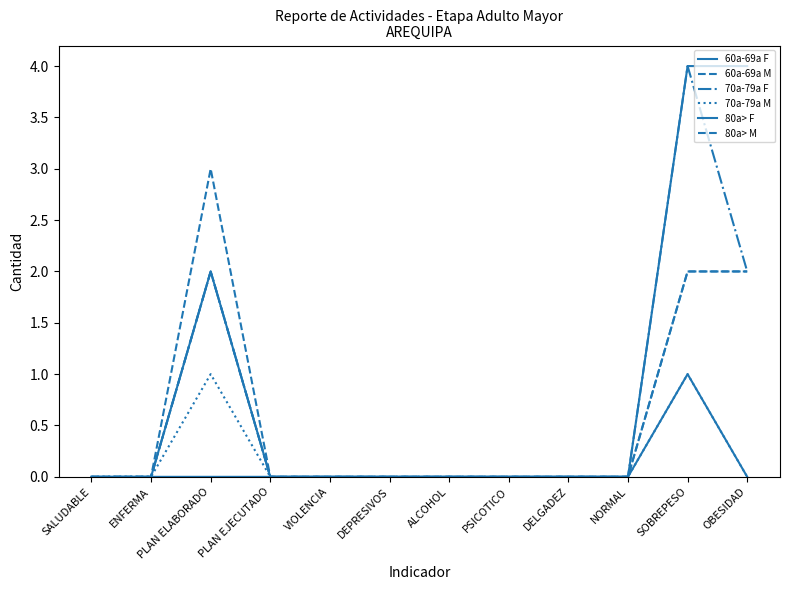

How many lines are shown in the chart?

6